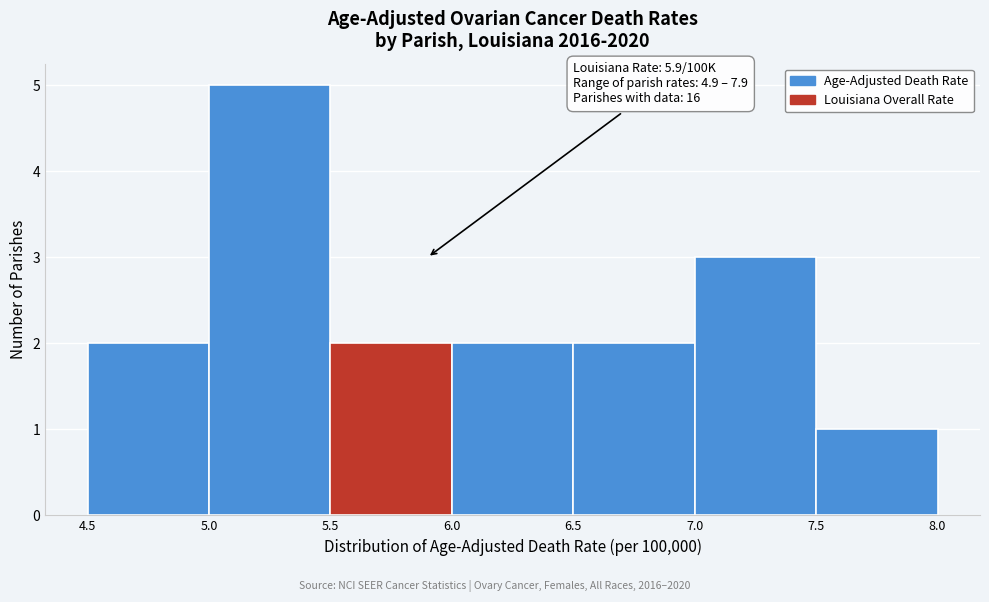

Over which range of the x-axis is the bar tallest?

5.0 to 5.5